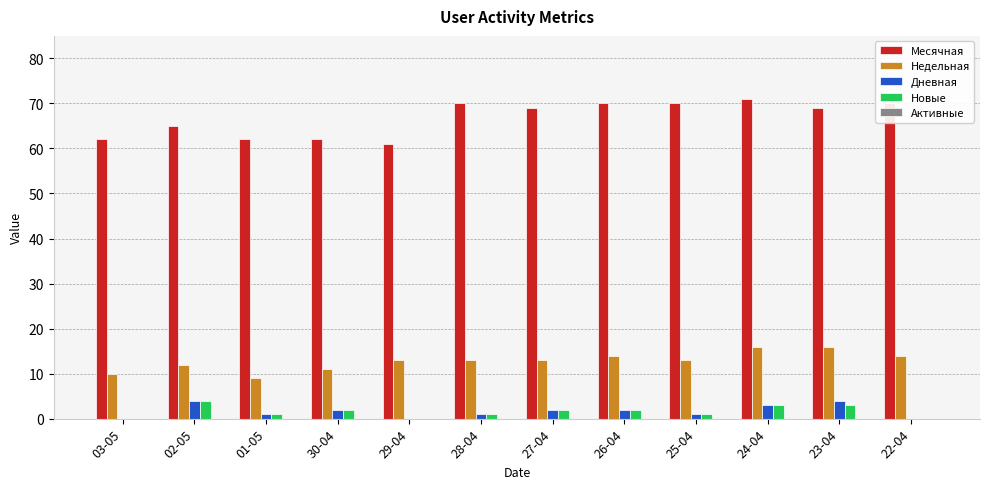

What is the sum of all Недельная values?

154